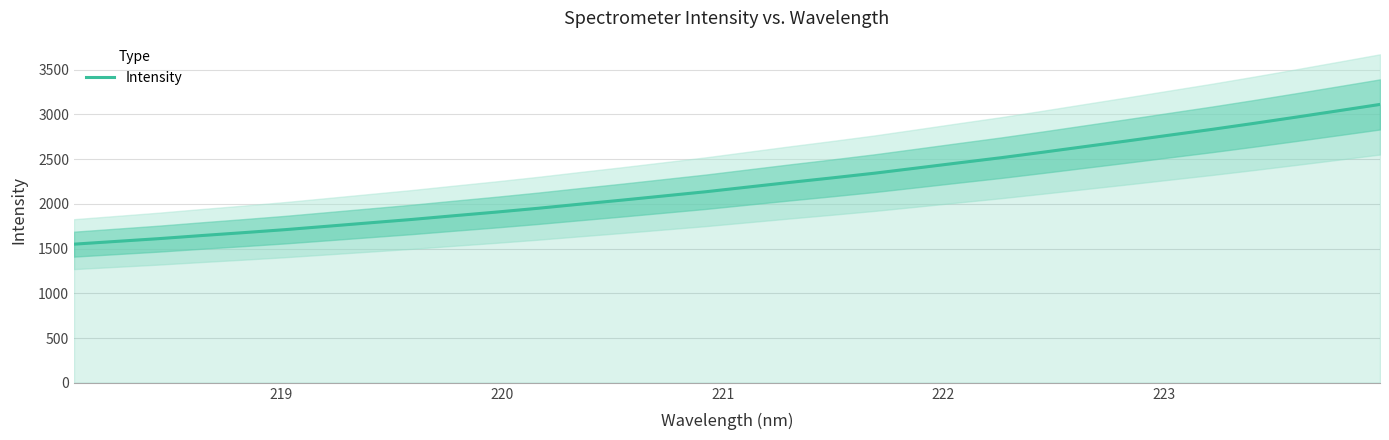

Does the chart have visible grid lines?

Yes